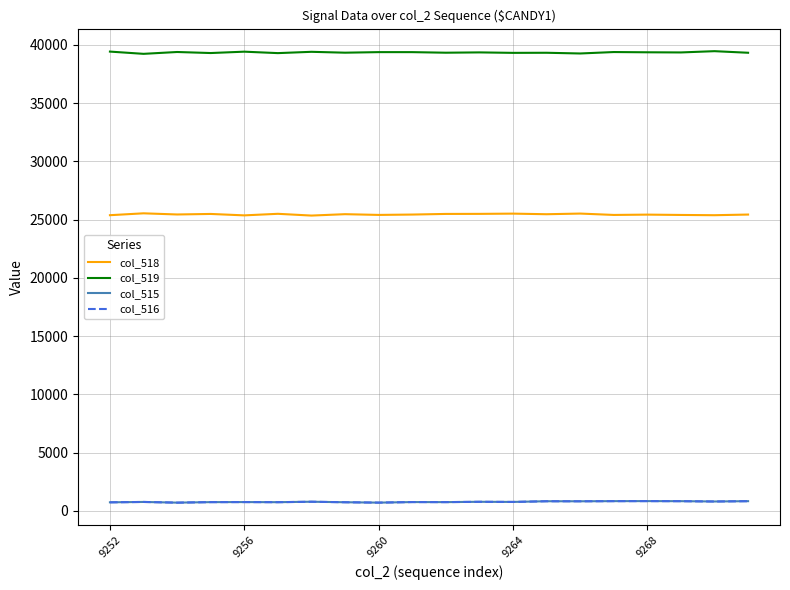

True or false: col_516 and col_518 intersect in this chart.

False